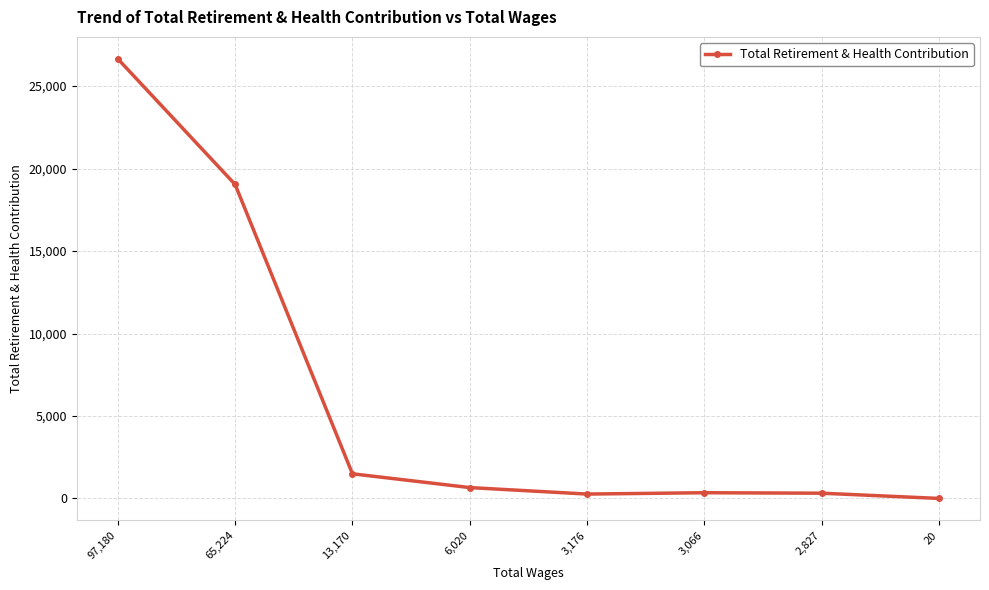

What is the label of the 5th point from the left?

3,176